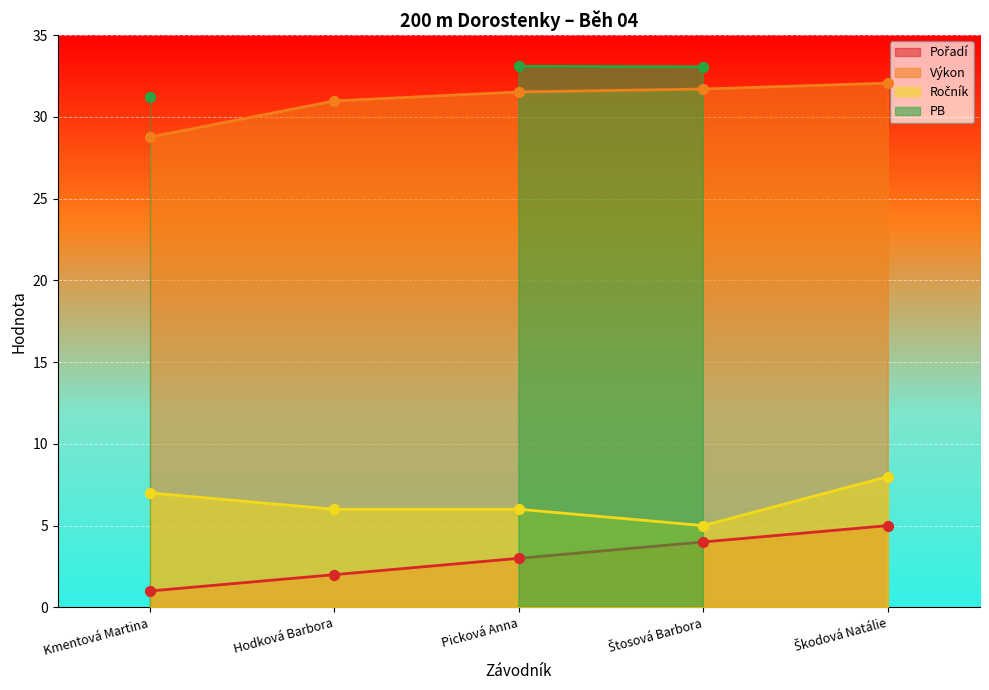

Which series has the largest Y range (max minus min)?

Pořadí